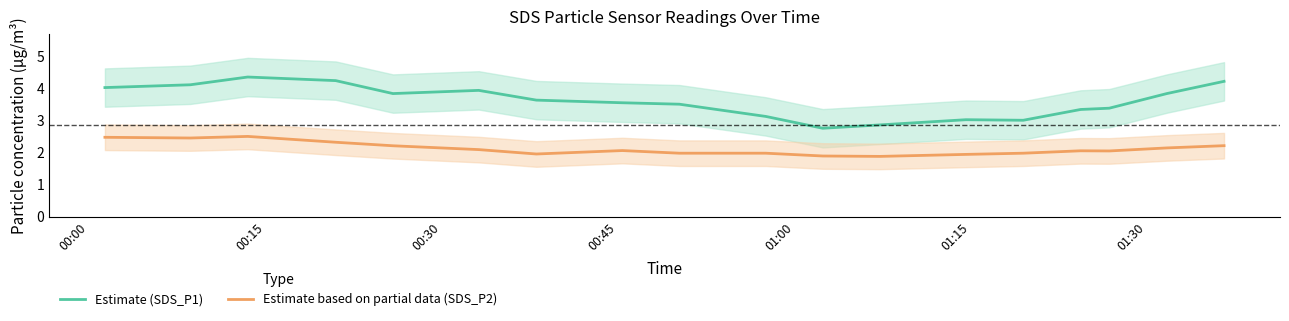

What is the minimum value shown in the chart?

1.9